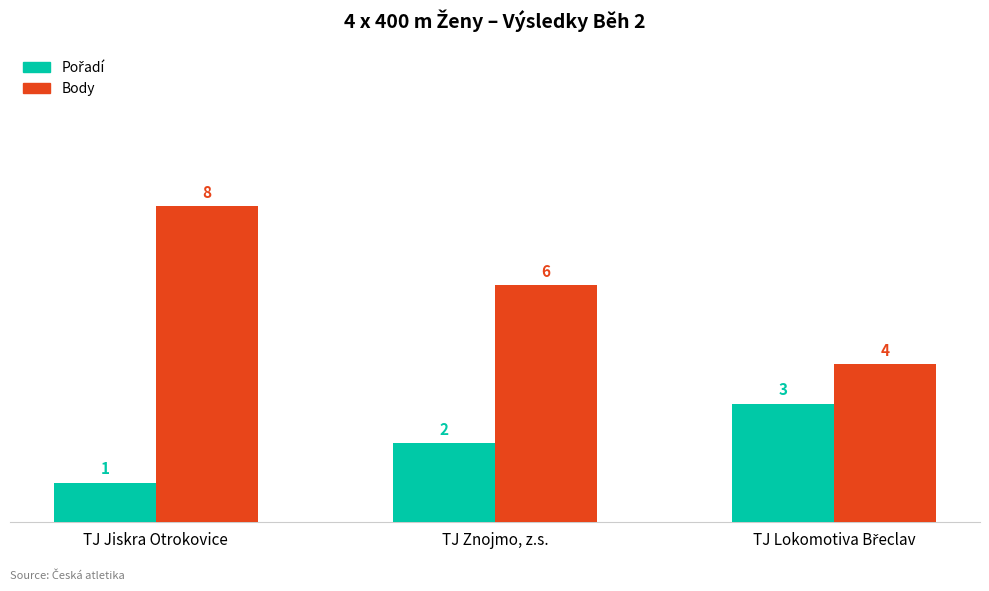

Which series changed the most between TJ Jiskra Otrokovice and TJ Znojmo, z.s.?

Body